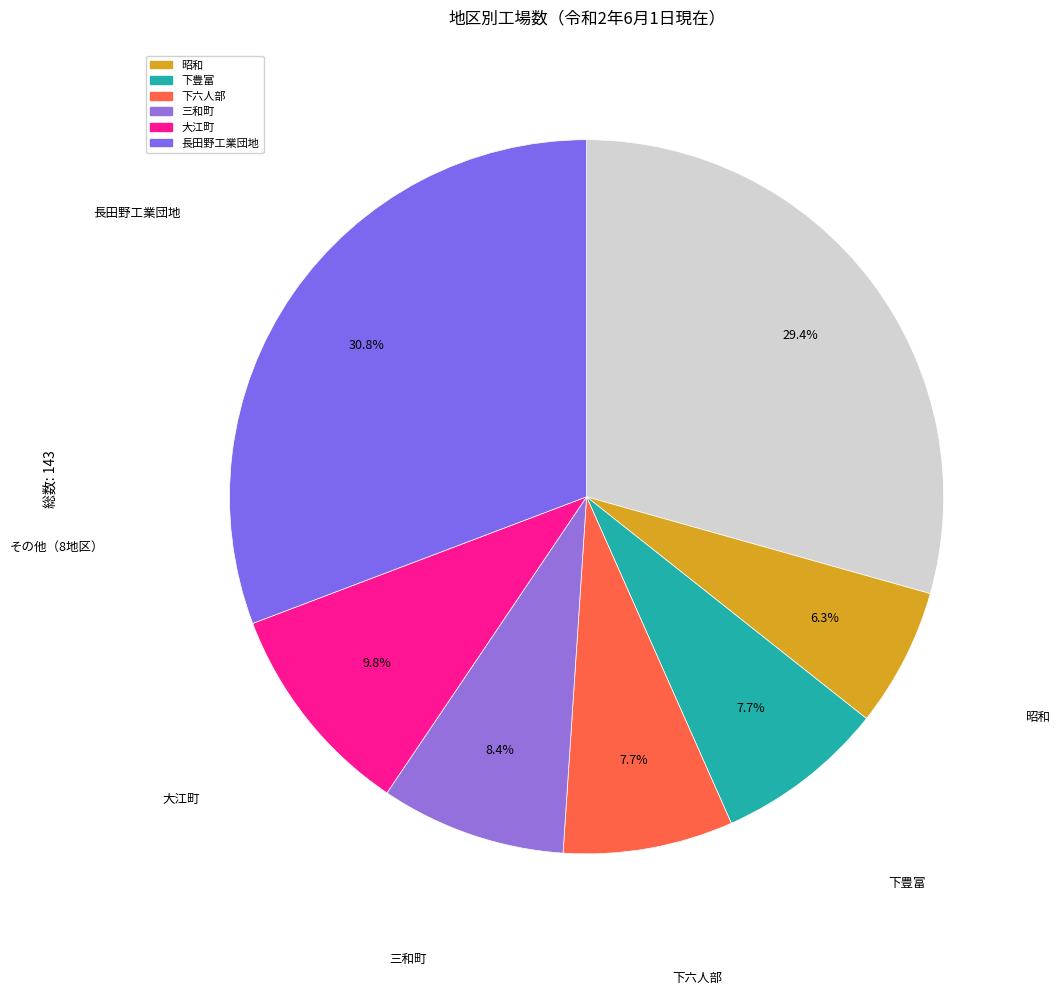

Count the number of slices in the pie.

7